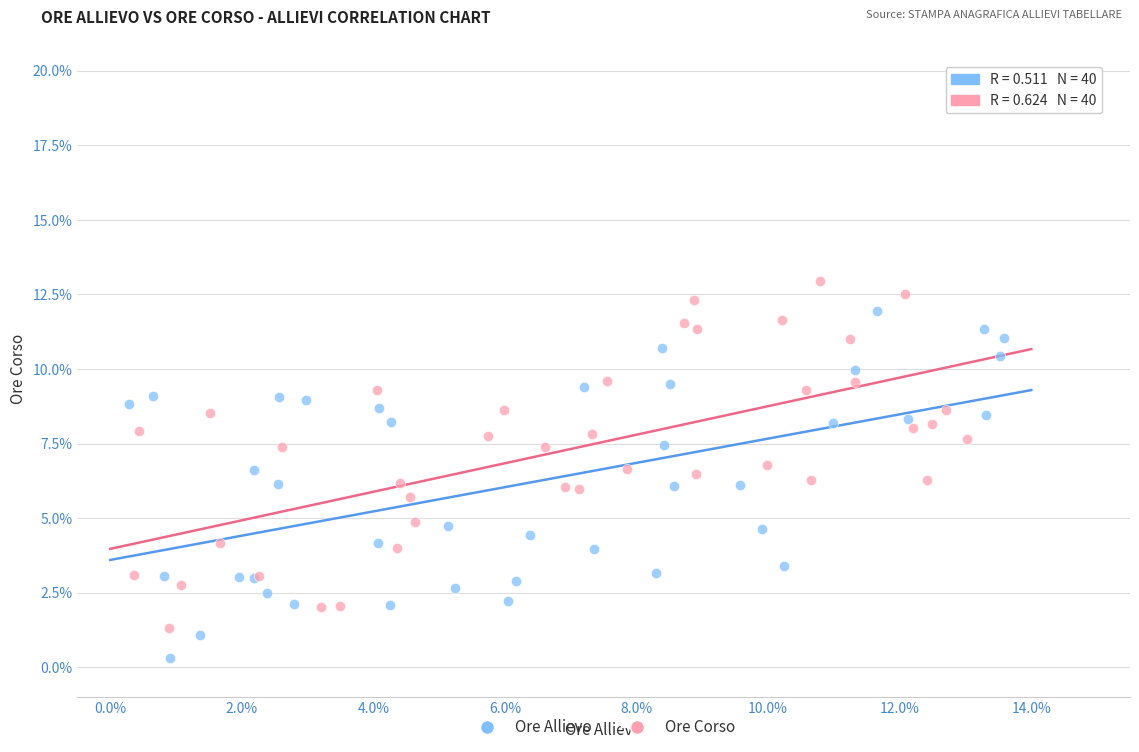

Which series contains the lowest Y value?

Ore Allievo